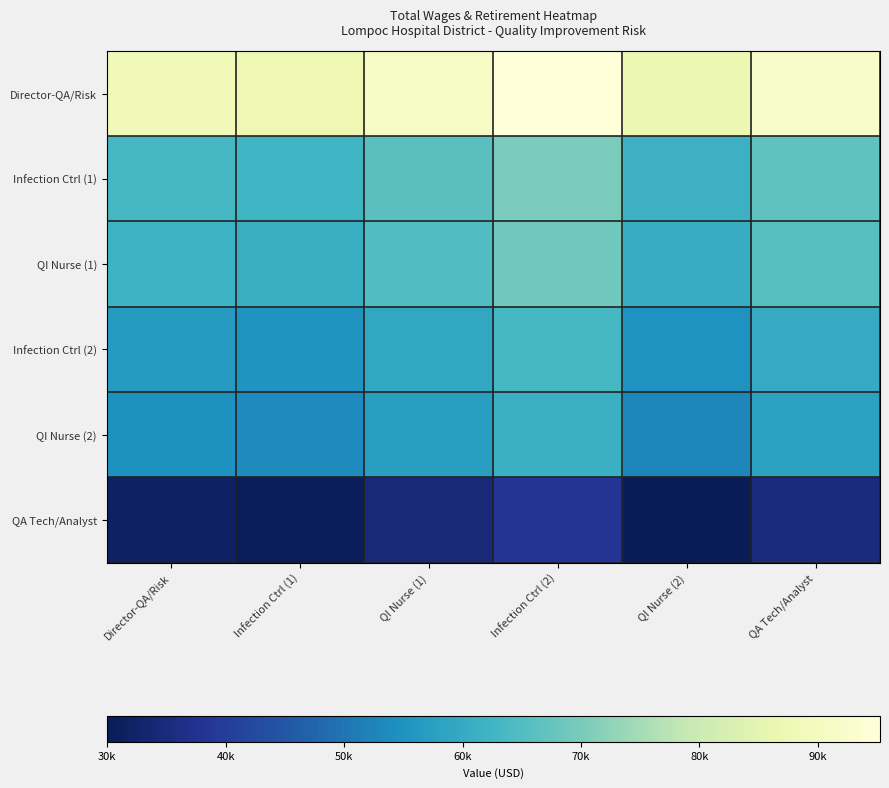

Count the number of categories in the chart.

6